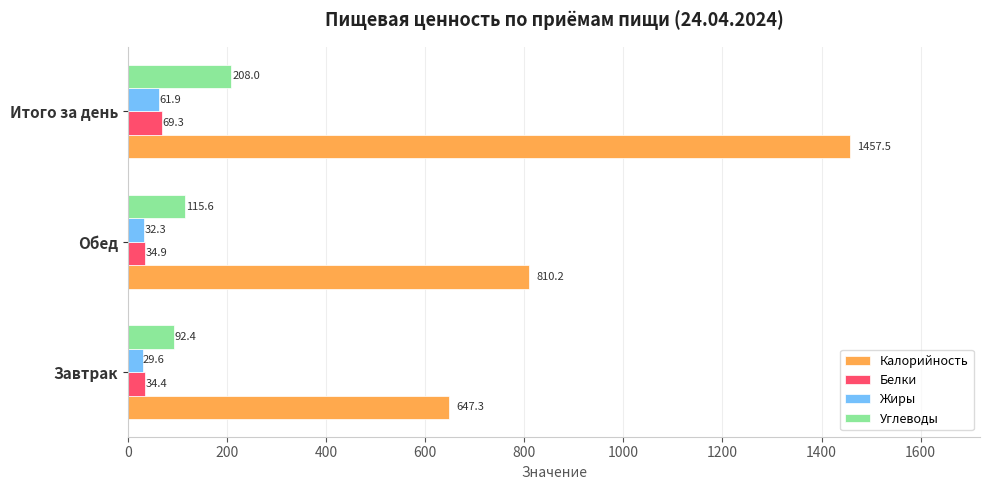

List the series in order of their peak value, highest first.

Калорийность, Углеводы, Белки, Жиры